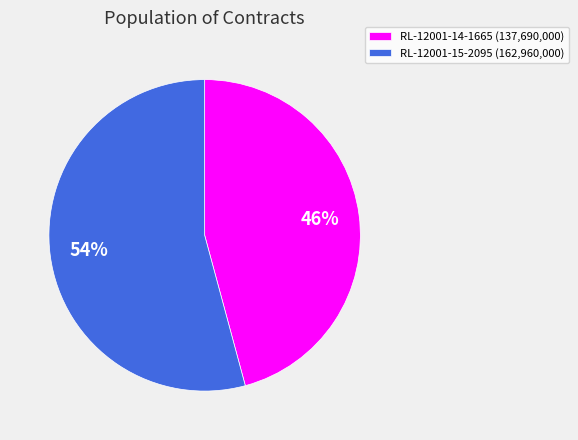

Is there a majority slice in this chart?

Yes